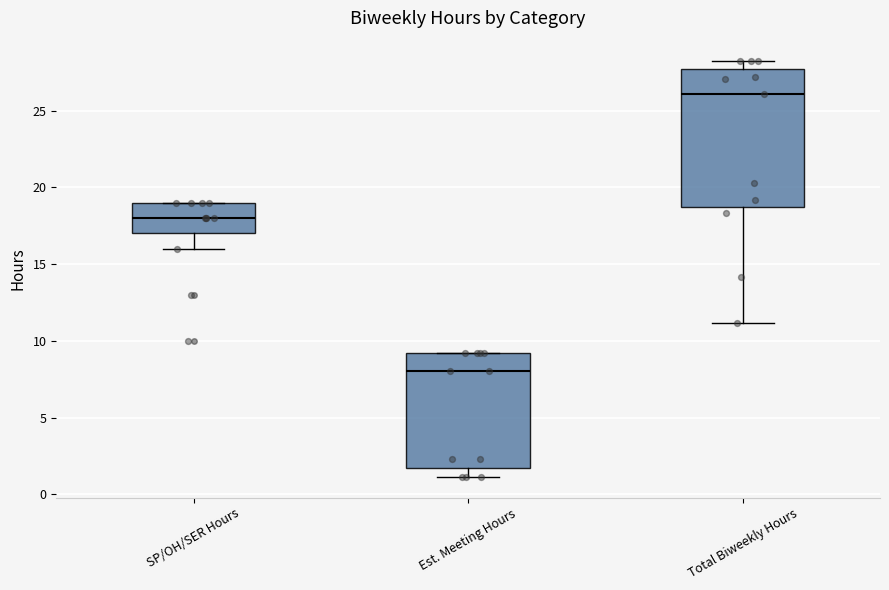

Reading left to right, transcribe this box plot: for each box, give where its median line is, the range the box spans, and where its two whiskers end, as read against the y-axis. The values are not printed on the chart, so give them approximately, as read against the axis.

SP/OH/SER Hours: median 18.0, box 17.0 to 19.0, whiskers 16.0 to 19.0
Est. Meeting Hours: median 8.0, box 1.5 to 9.0, whiskers 1.0 to 9.0
Total Biweekly Hours: median 26.0, box 18.5 to 27.5, whiskers 11.0 to 28.0